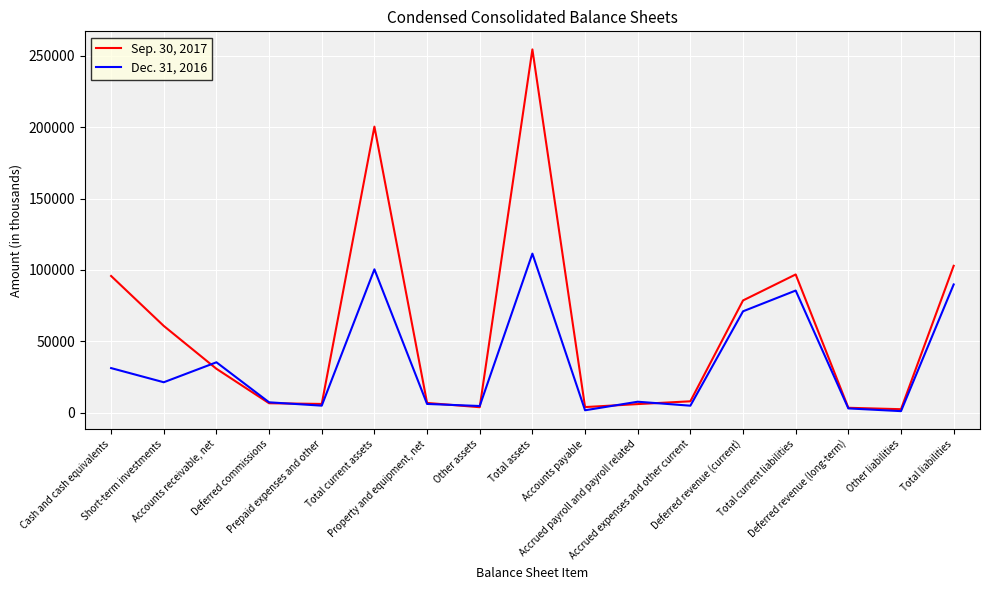

What is the sum of all Dec. 31, 2016 values?

588531